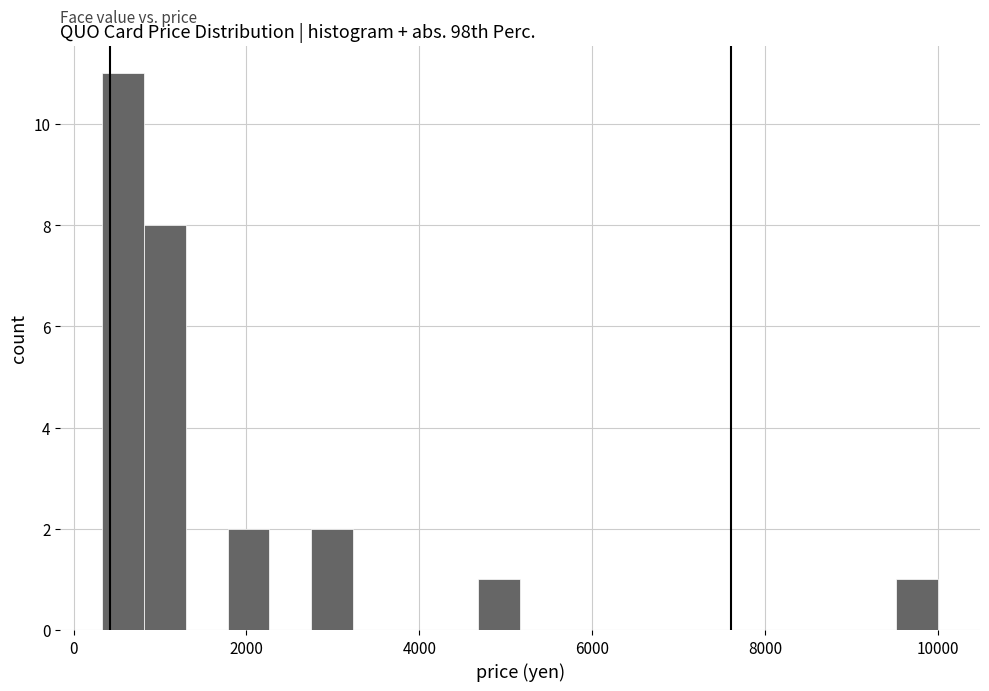

Read against the x-axis, roughly where is the centre of the tallest bar?

600